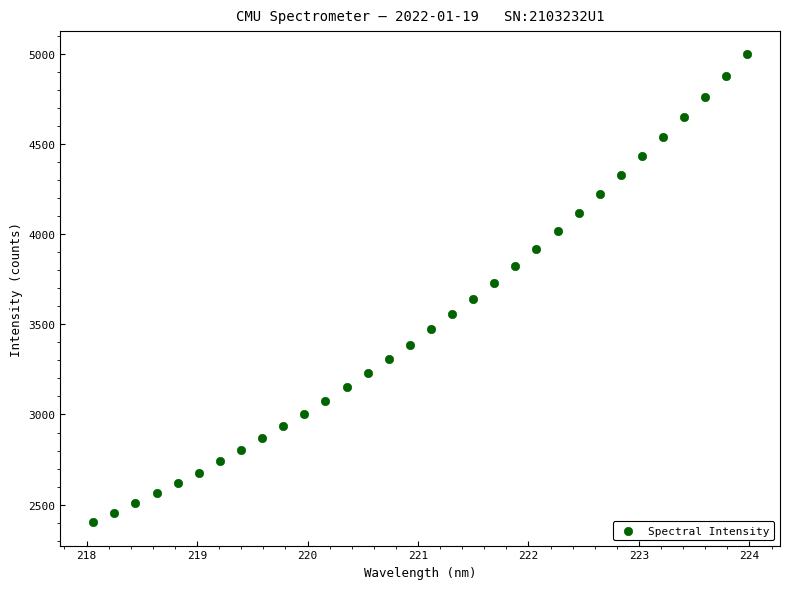

What is the range of Y values (max minus min)?

2595.7